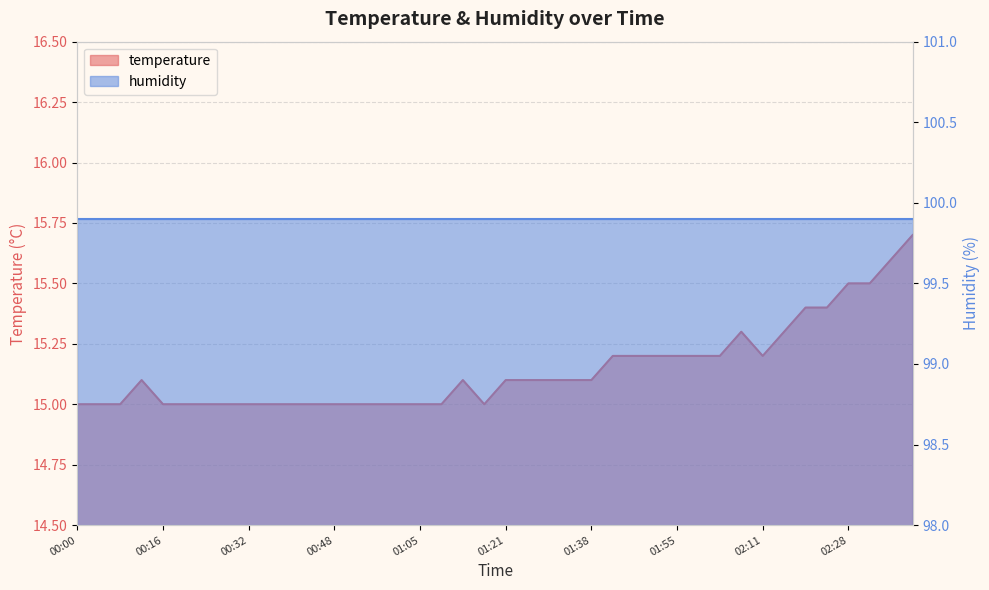

Rank the categories by value from highest to lowest.

02:40, 02:36, 02:28, 02:32, 02:20, 02:24, 02:07, 02:15, 01:42, 01:47, 01:51, 01:55, 01:59, 02:03, 02:11, 00:12, 01:13, 01:21, 01:26, 01:30, 01:34, 01:38, 00:00, 00:04, 00:08, 00:16, 00:20, 00:24, 00:28, 00:32, 00:36, 00:40, 00:44, 00:48, 00:53, 00:57, 01:01, 01:05, 01:09, 01:17